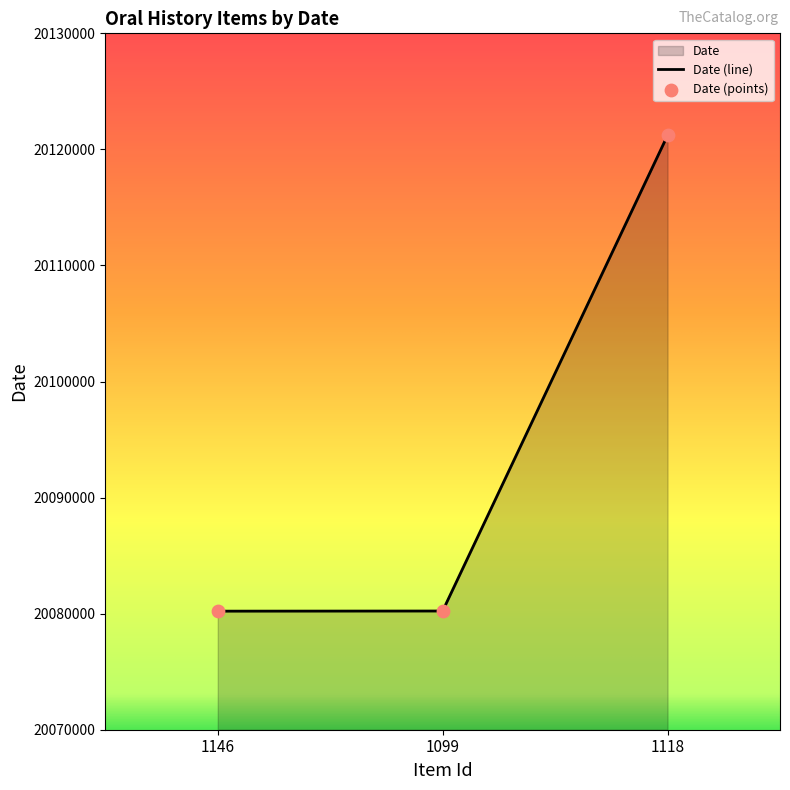

What is the change in value from 1146 to 1099?

+12